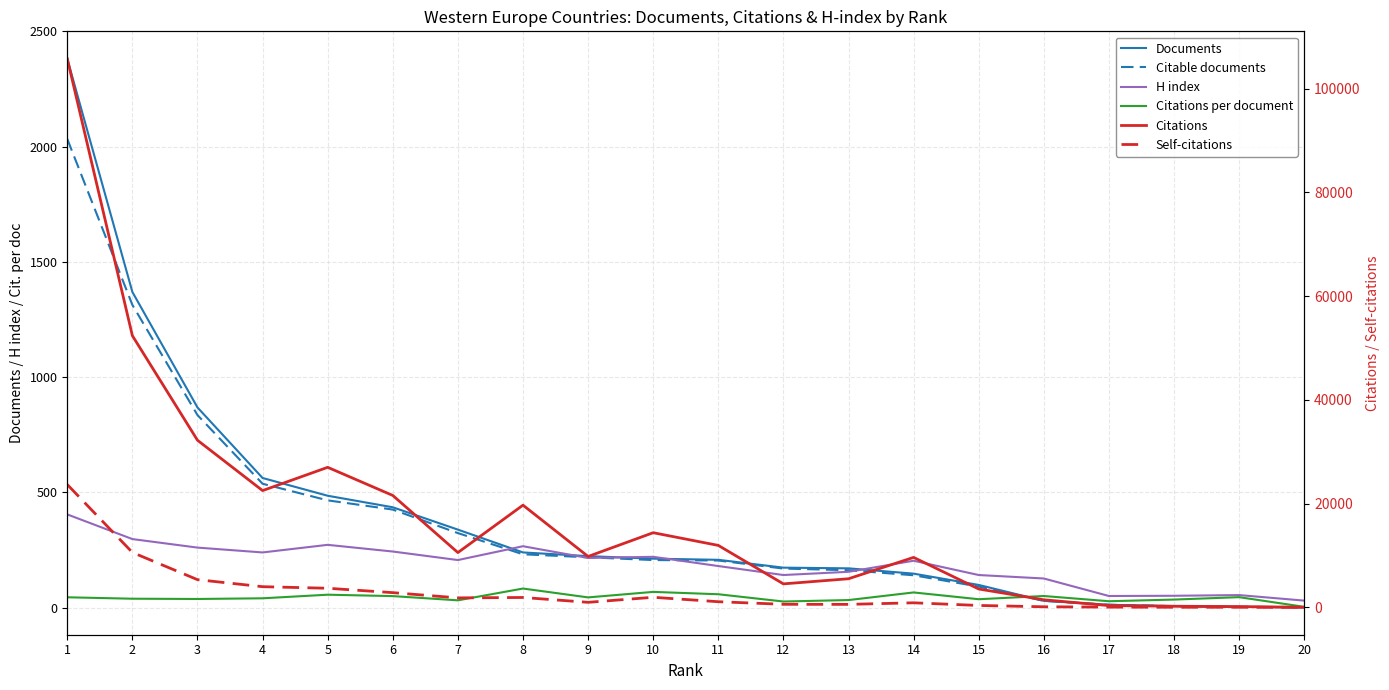

What is the spread (max minus min) of values at 20?

29.0